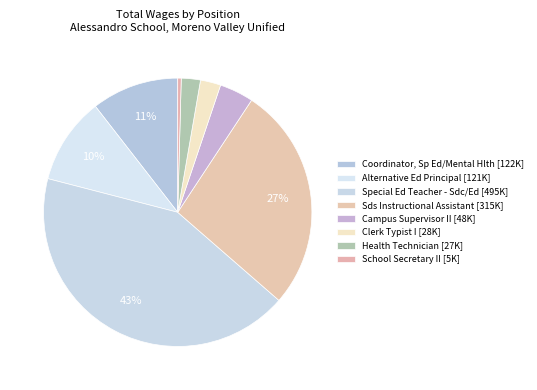

Is there a majority slice in this chart?

No